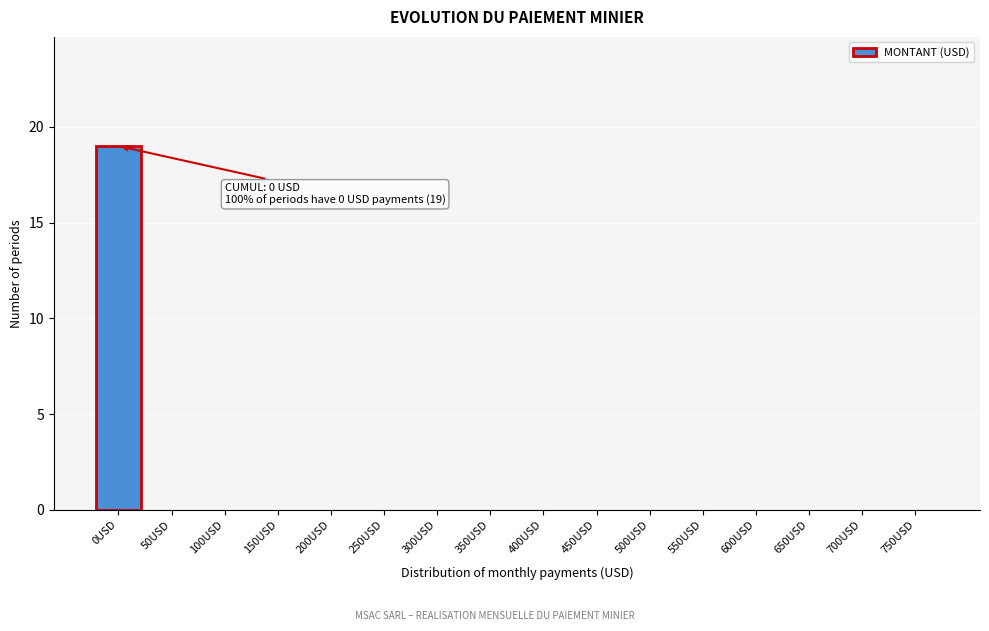

Reading left to right, extract all data points from this chart.

0USD=19	50USD=0	100USD=0	150USD=0	200USD=0	250USD=0	300USD=0	350USD=0	400USD=0	450USD=0	500USD=0	550USD=0	600USD=0	650USD=0	700USD=0	750USD=0